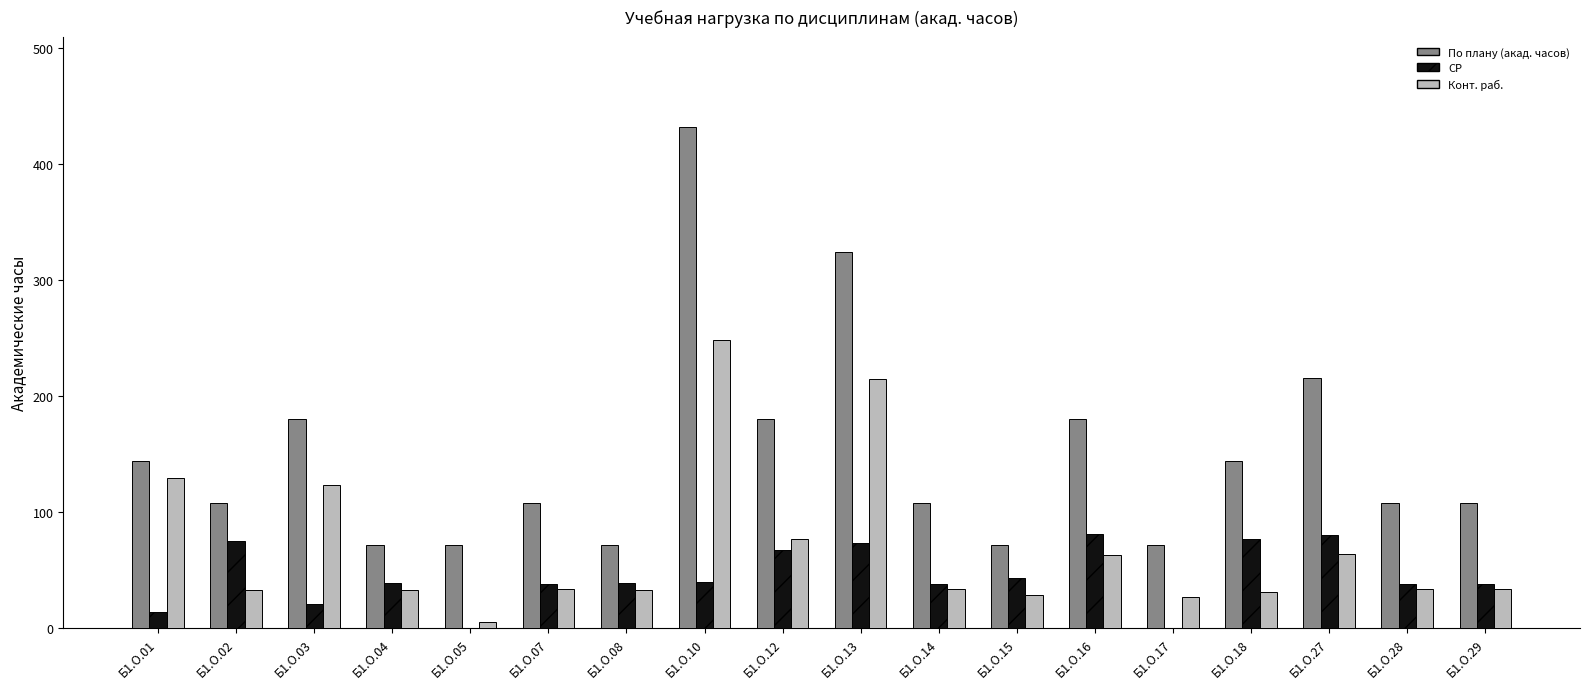

Which series has the largest total across all categories?

По плану (акад. часов)